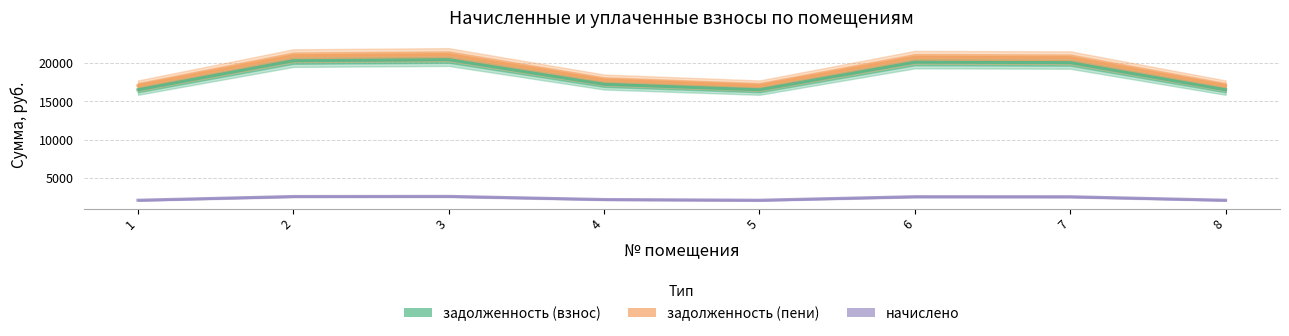

At how many categories does at least one series exceed 20405?

4